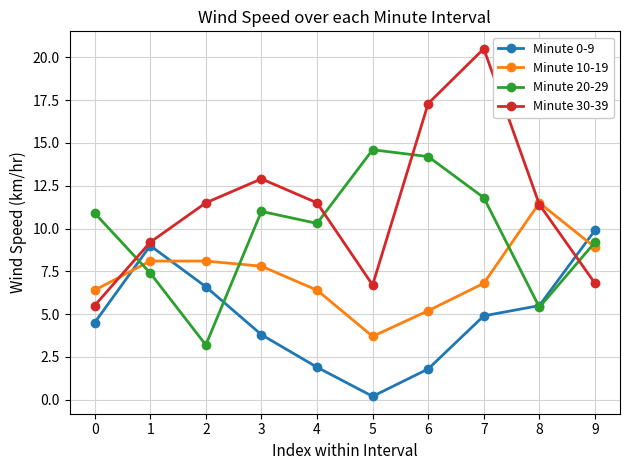

Does the chart display data point markers on the line(s)?

Yes